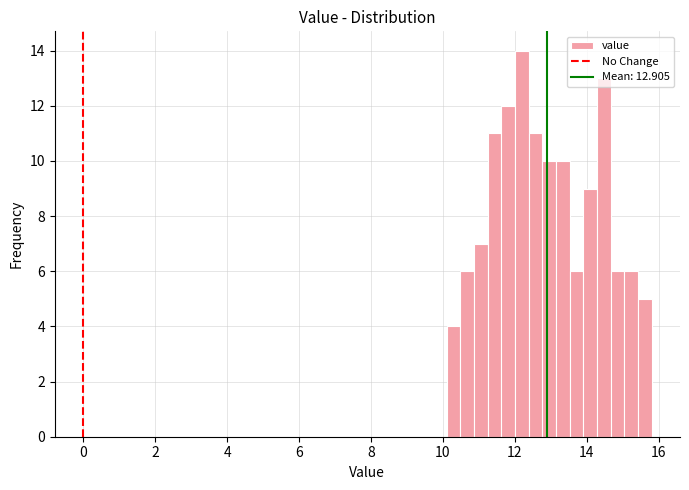

Read against the x-axis, roughly where is the centre of the tallest bar?

12.2